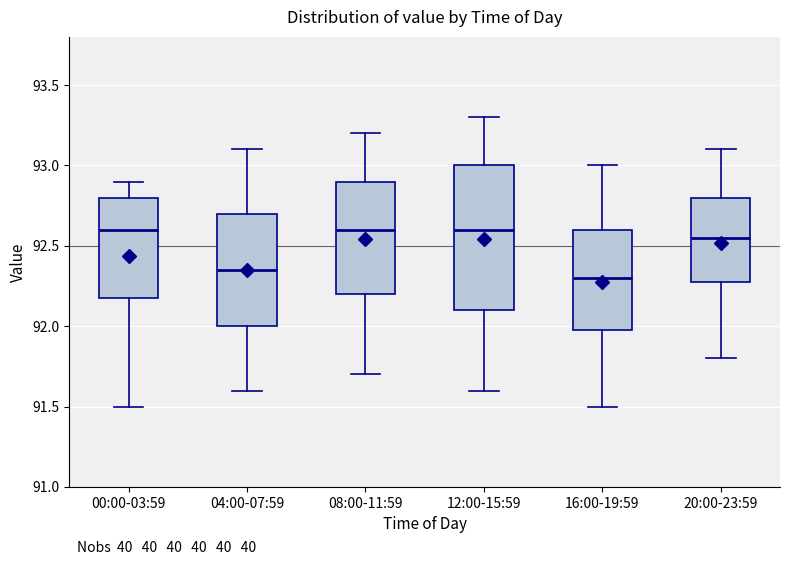

Reading left to right, transcribe this box plot: for each box, give where its median line is, the range the box spans, and where its two whiskers end, as read against the y-axis. The values are not printed on the chart, so give them approximately, as read against the axis.

00:00-03:59: median 92.60, box 92.20 to 92.80, whiskers 91.50 to 92.90
04:00-07:59: median 92.35, box 92.00 to 92.70, whiskers 91.60 to 93.10
08:00-11:59: median 92.60, box 92.20 to 92.90, whiskers 91.70 to 93.20
12:00-15:59: median 92.60, box 92.10 to 93.00, whiskers 91.60 to 93.30
16:00-19:59: median 92.30, box 92.00 to 92.60, whiskers 91.50 to 93.00
20:00-23:59: median 92.55, box 92.30 to 92.80, whiskers 91.80 to 93.10